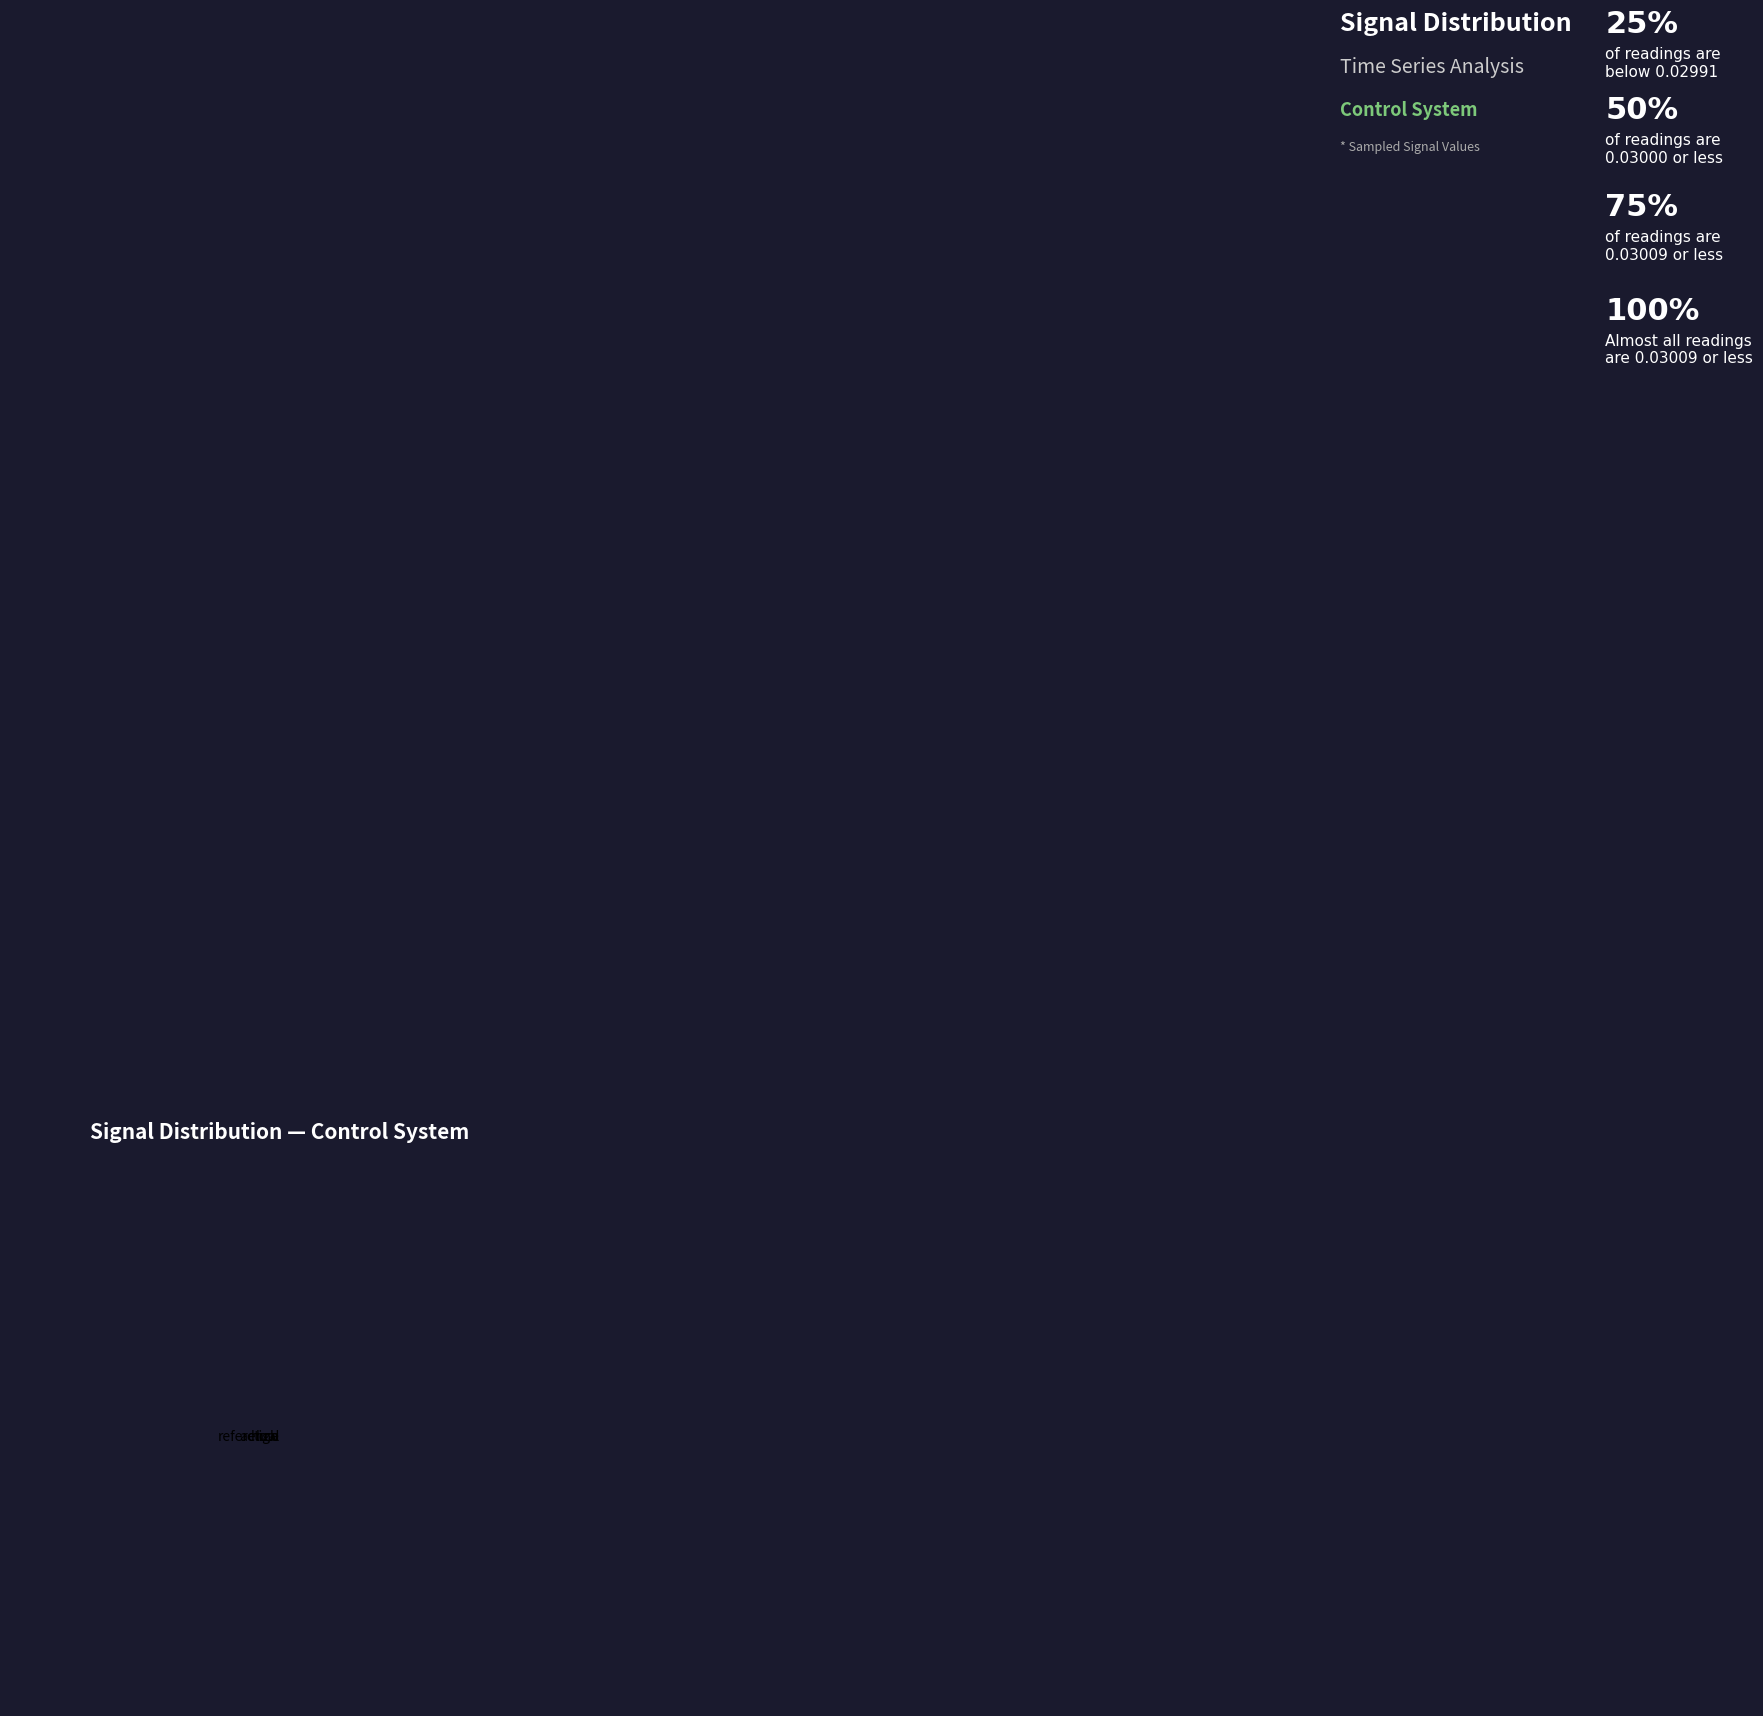

Does actual represent more than half of the total?

No